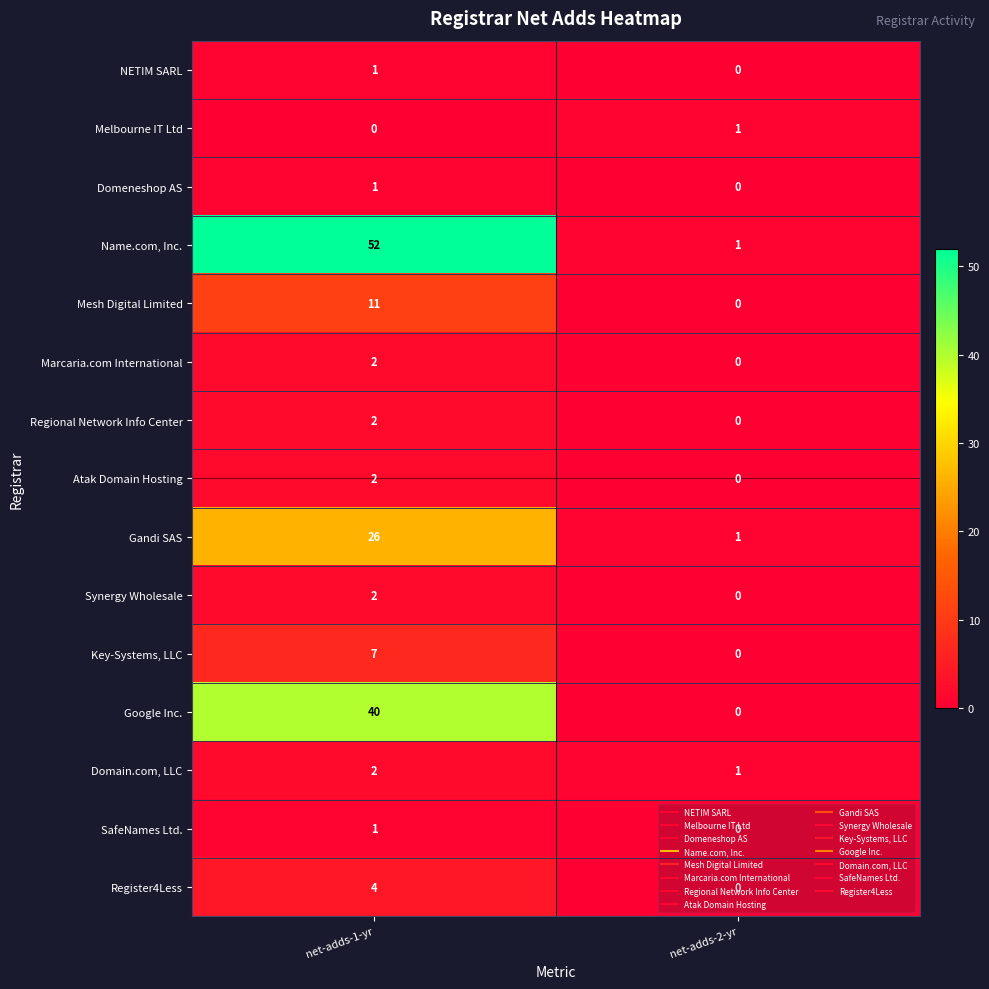

What is the greatest value displayed?

52